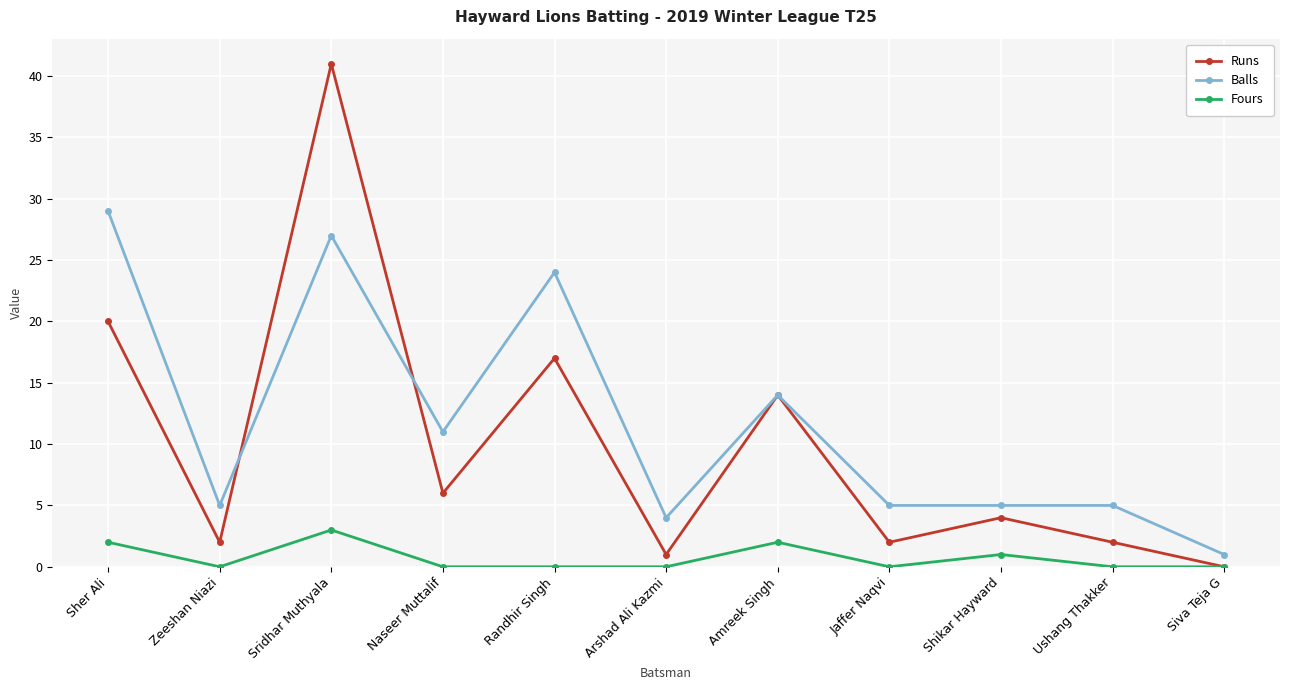

Which series ends up on top after the final intersection of Runs and Balls?

Balls